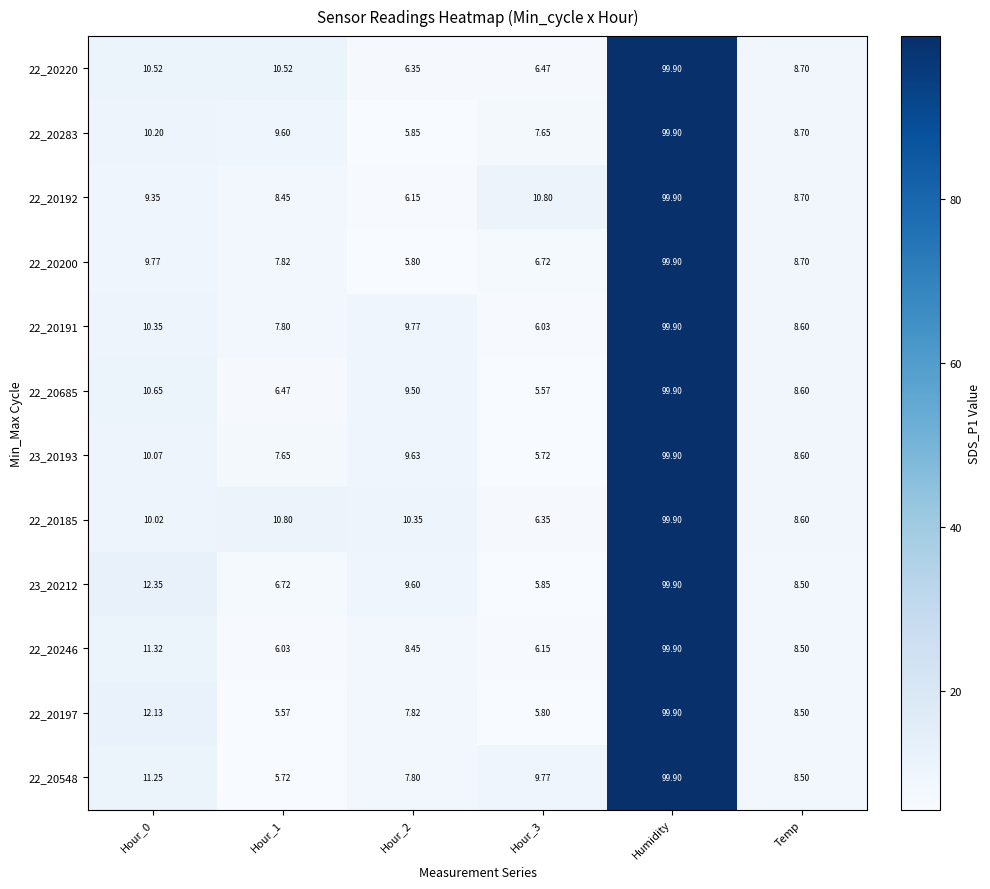

At which category is the sum across all series the highest?

Humidity